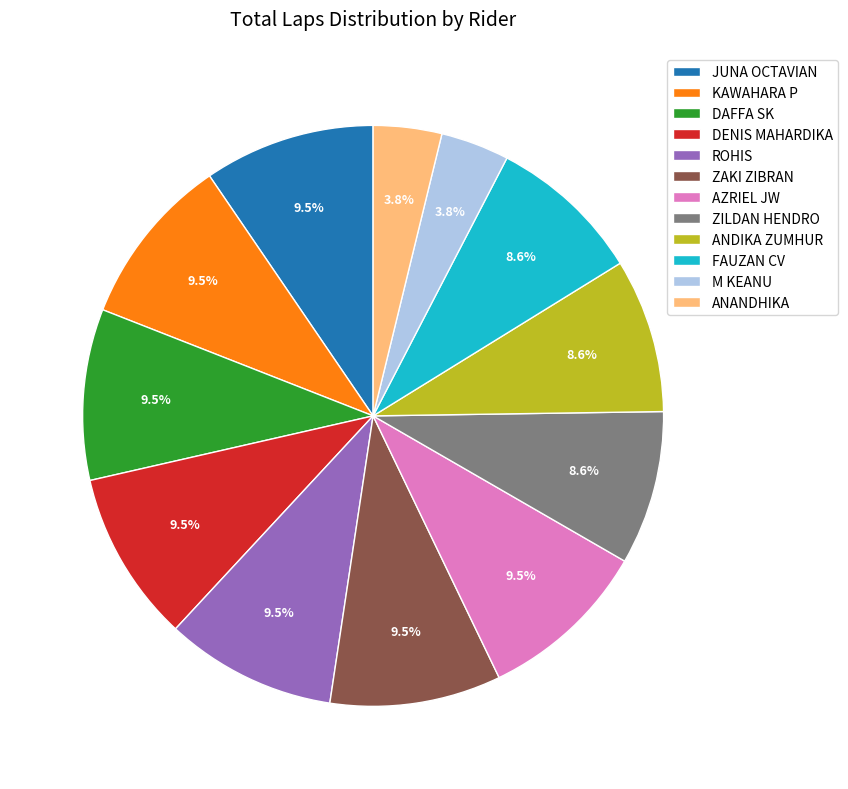

To the nearest percent, what portion does M KEANU represent?

4%